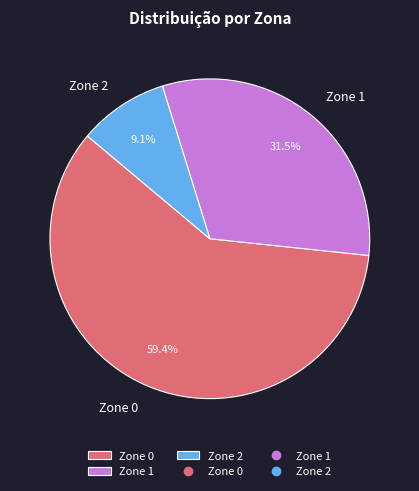

To the nearest percent, what percentage of the pie is Zone 2?

9%